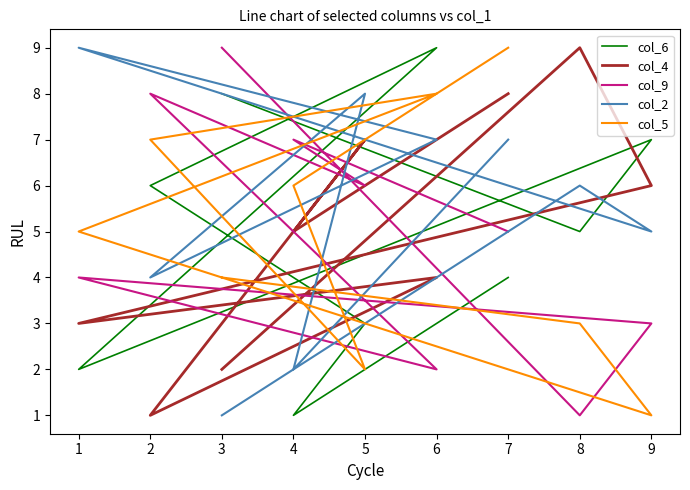

What are all the series names shown in the legend?

col_6, col_4, col_9, col_2, col_5